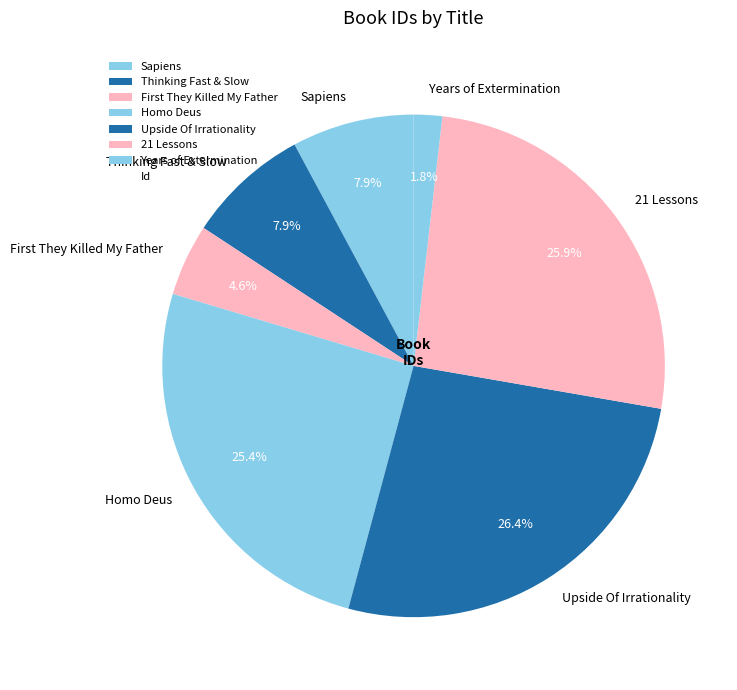

Does 21 Lessons represent more than half of the total?

No